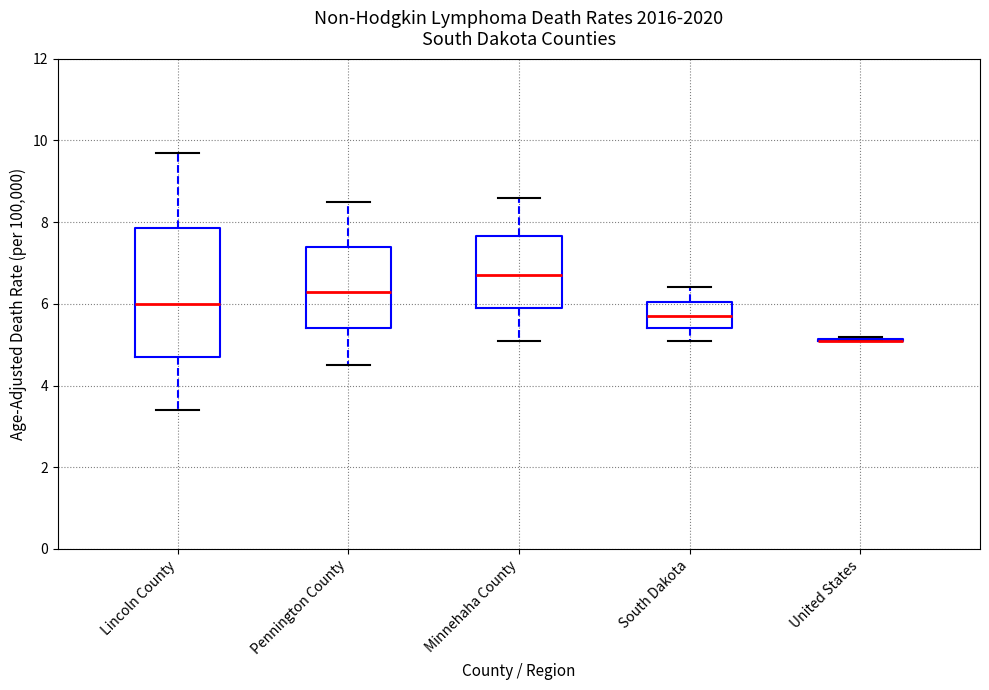

Where is the upper edge of the box for South Dakota on the y-axis? The values are not printed on the chart, so give them approximately, as read against the axis.

6.0